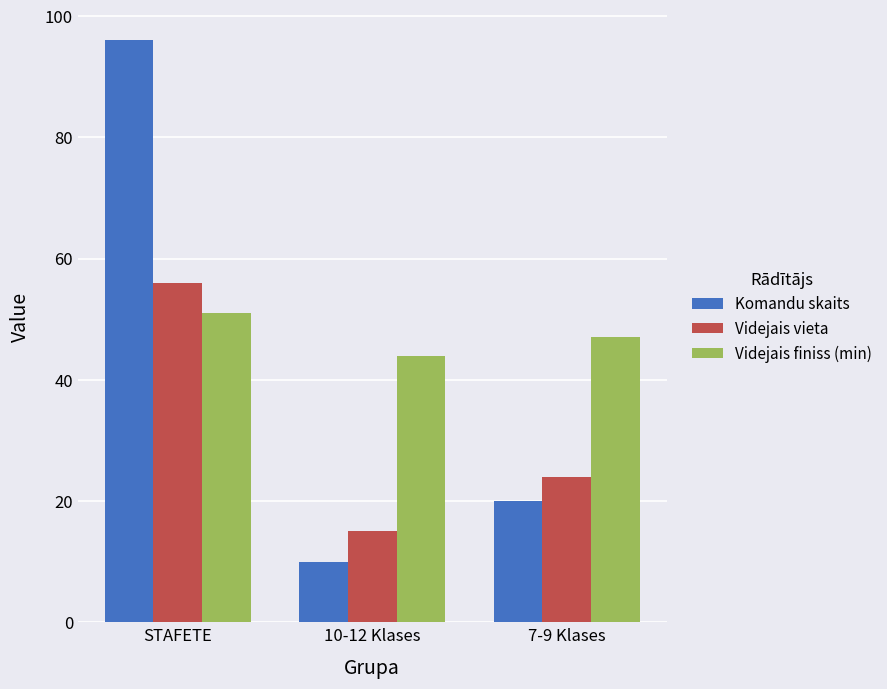

List the labels in order of Komandu skaits value, smallest first.

10-12 Klases, 7-9 Klases, STAFETE